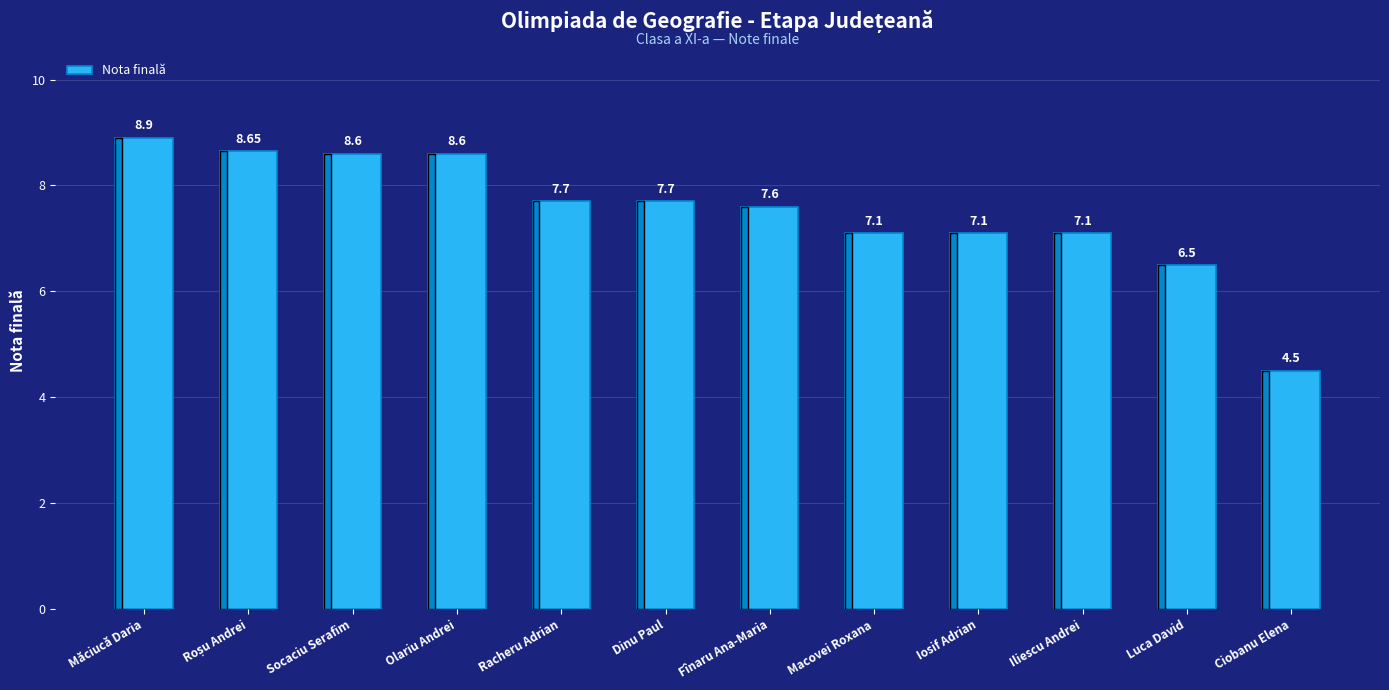

What is the difference between the maximum and second lowest values?

2.4